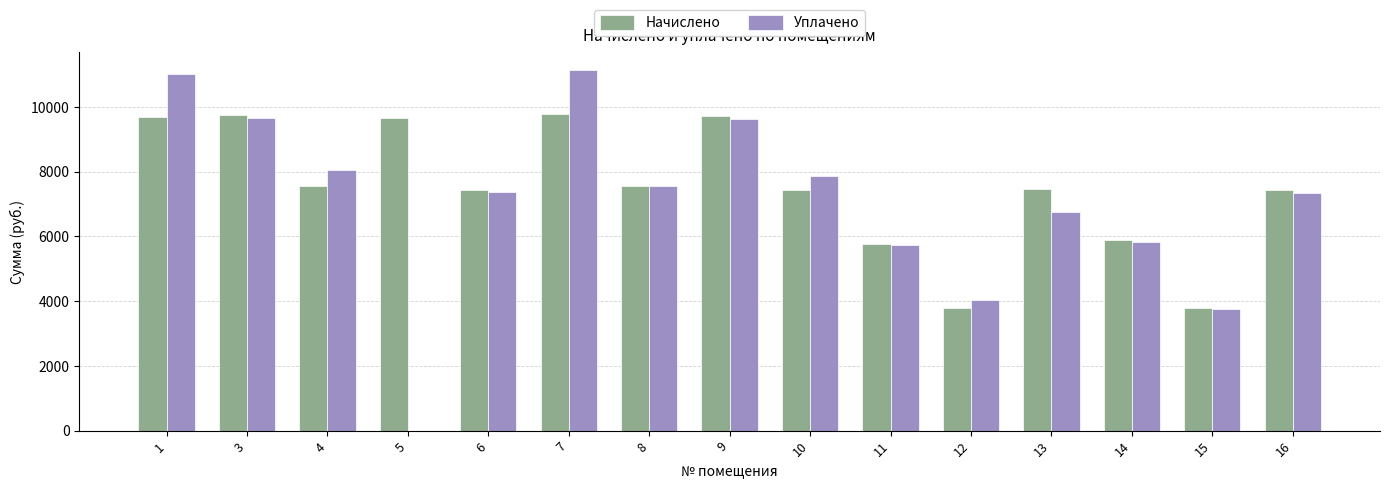

What is the total value across all series at 14?

11698.1